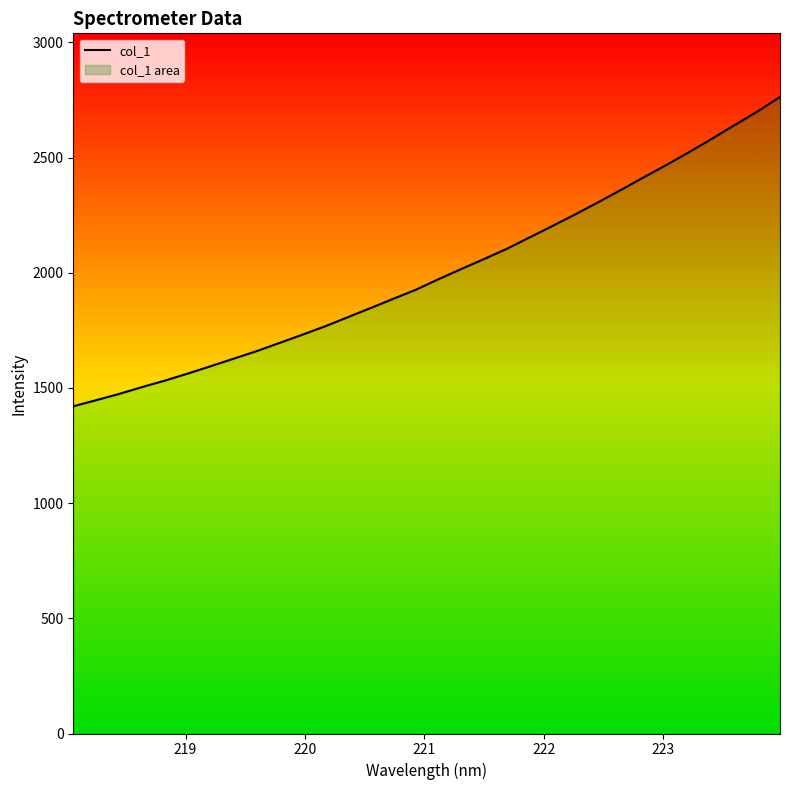

What is the maximum value shown in the chart?

2762.9